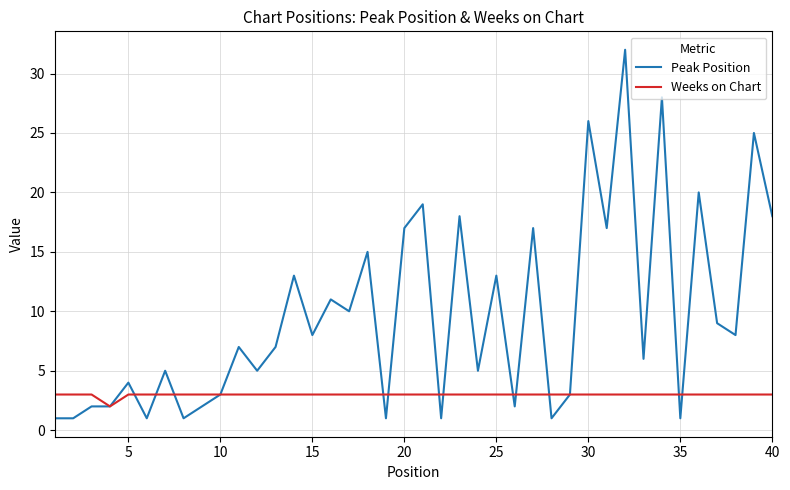

What is the average value of the Peak Position series?

10